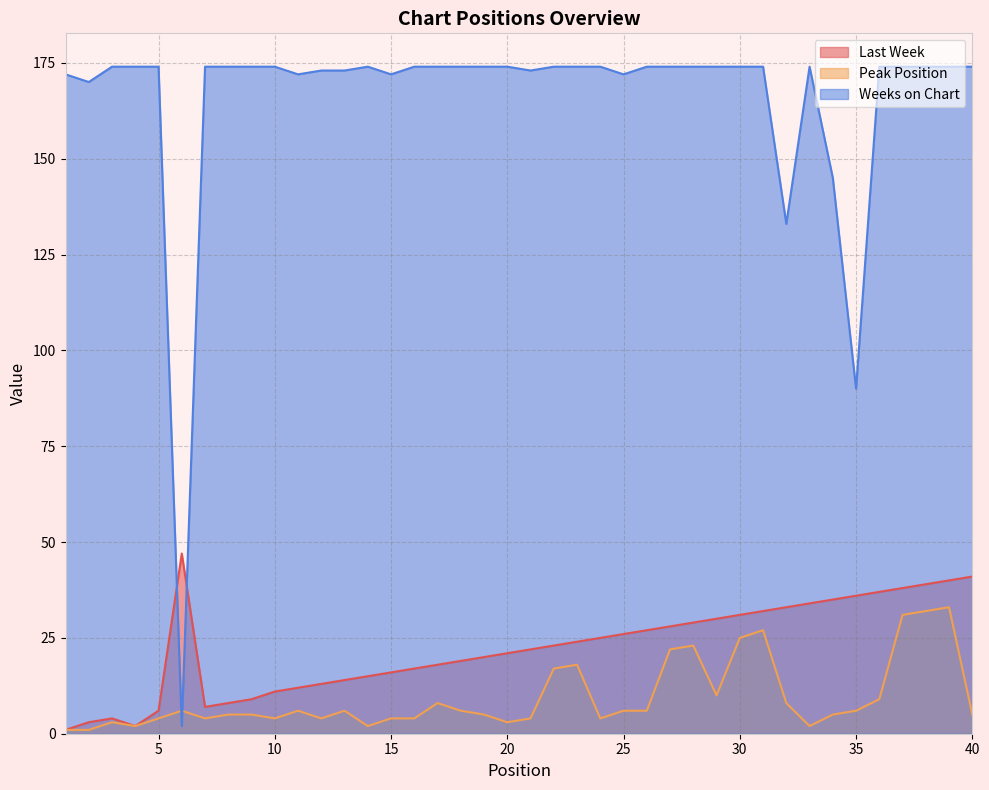

How many interior local peaks does the Peak Position series have?

9